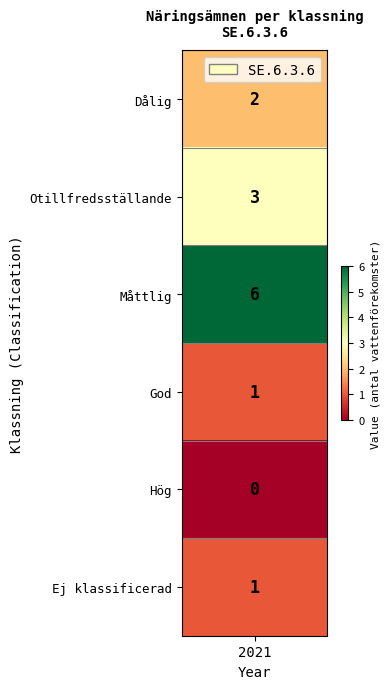

How many series are shown in this chart?

1